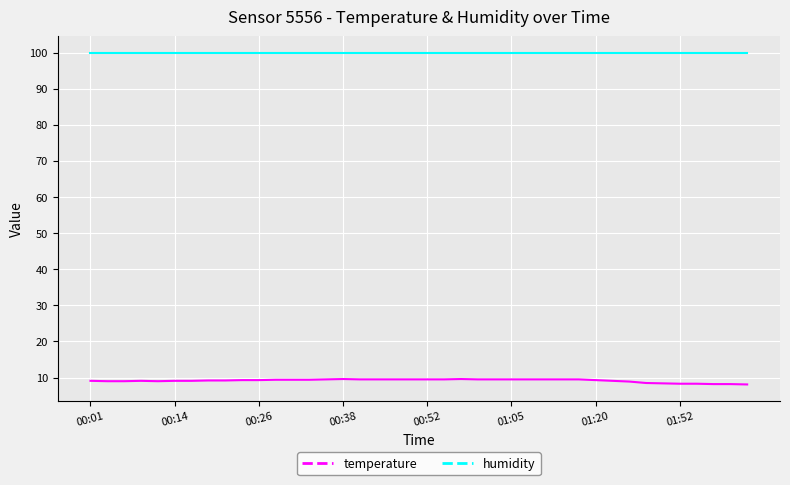

Which series has the largest total across all categories?

humidity